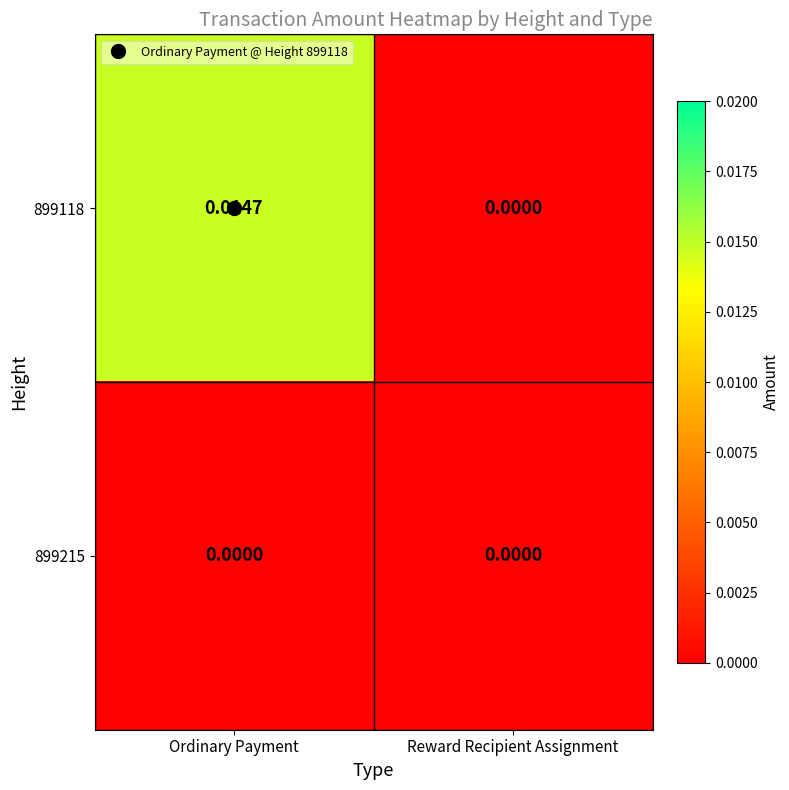

List the series in order of their peak value, lowest first.

899215, 899118